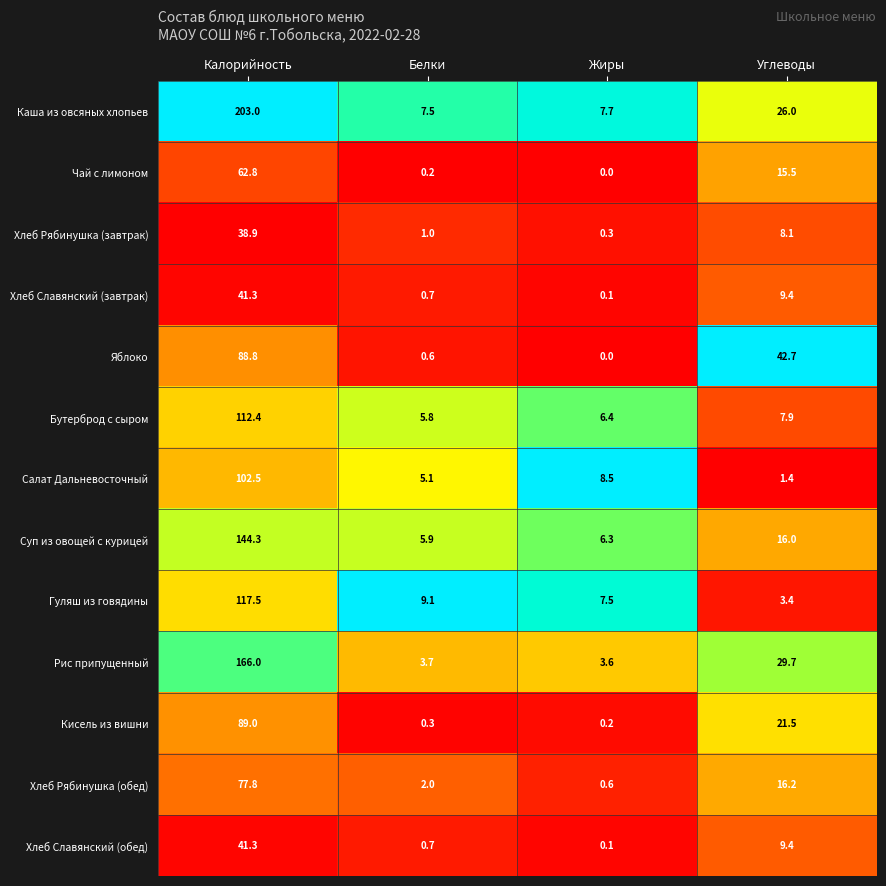

What is the difference between the maximum and minimum values in the Каша из овсяных хлопьев series?

195.5